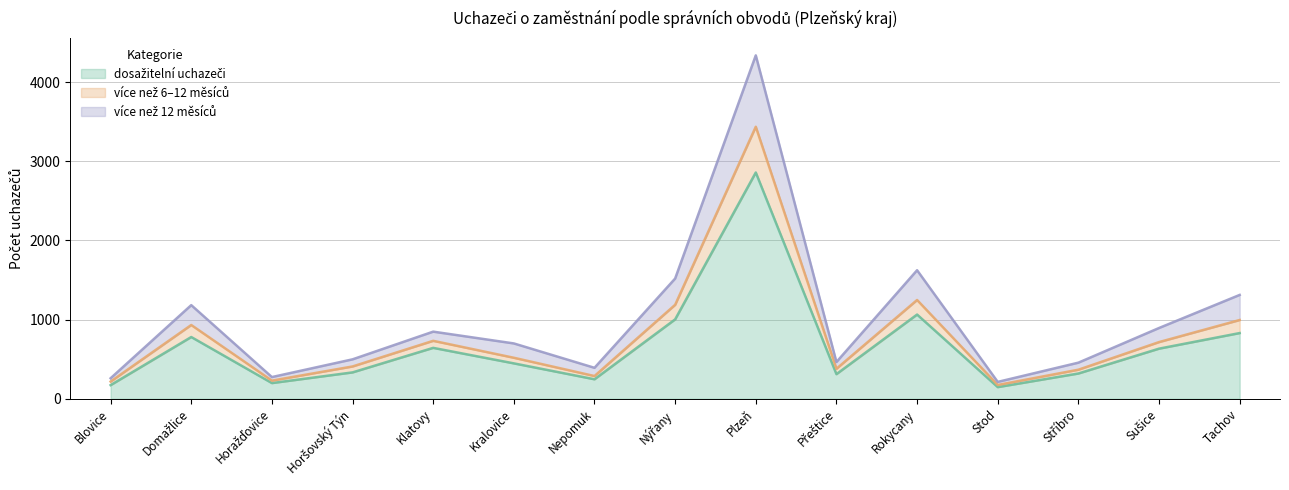

At which category is the sum across all series the highest?

Plzeň